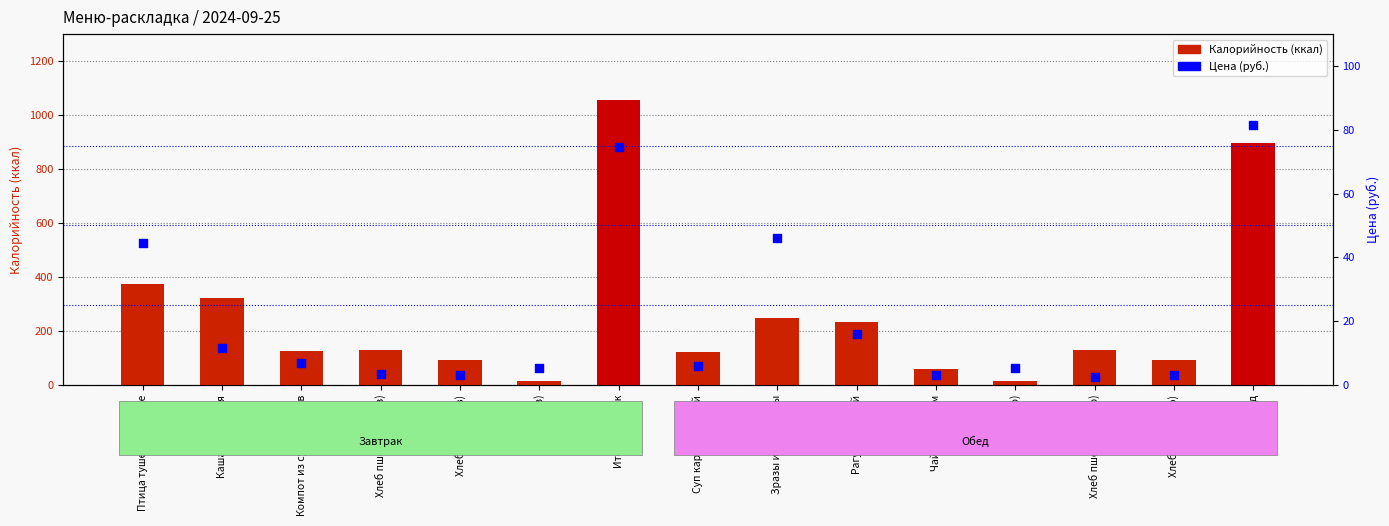

What are all the series names shown in the legend?

Калорийность (ккал), Цена (руб.)